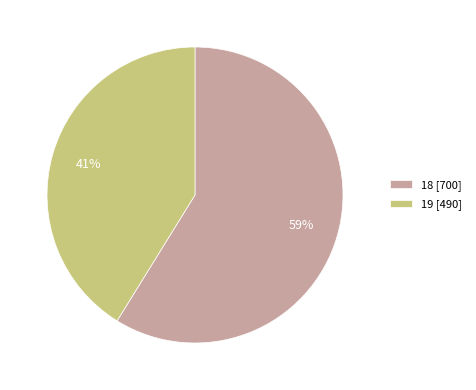

Which slice is the largest?

18